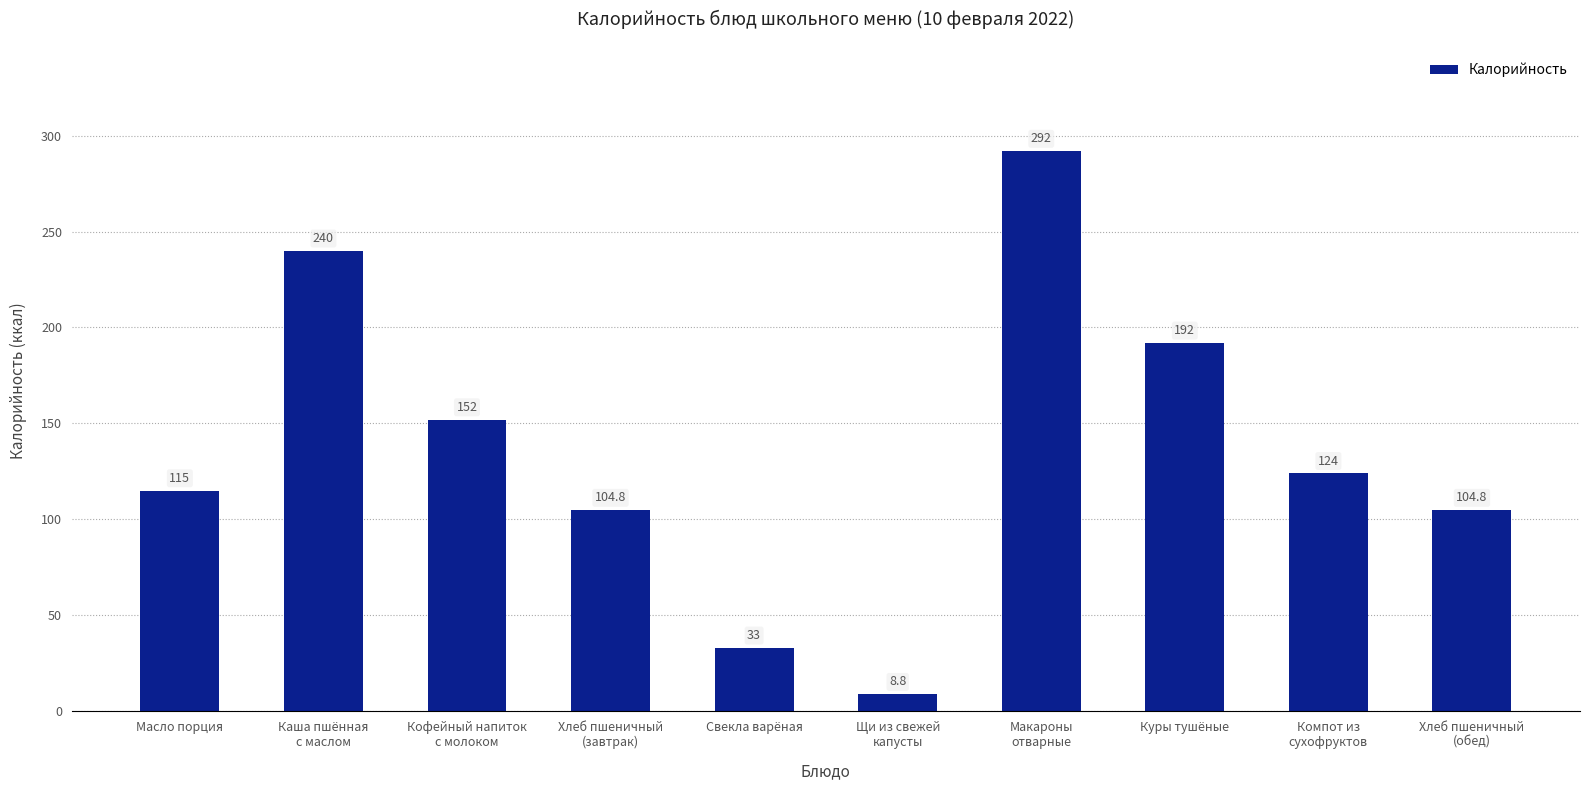

What is the label of the 7th bar from the left?

Макароны
отварные